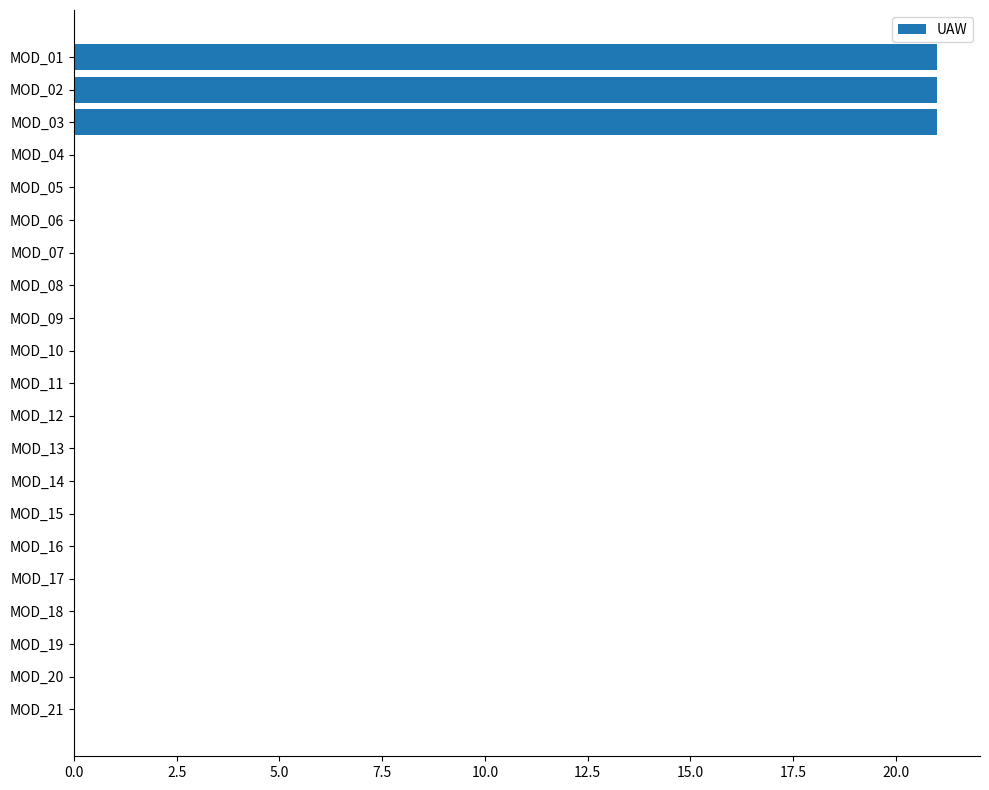

Are the bars grouped side by side (vs. stacked)?

No